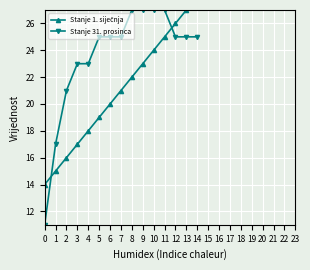

The Stanje 31. prosinca series shows 7 at 14. True or false?

False